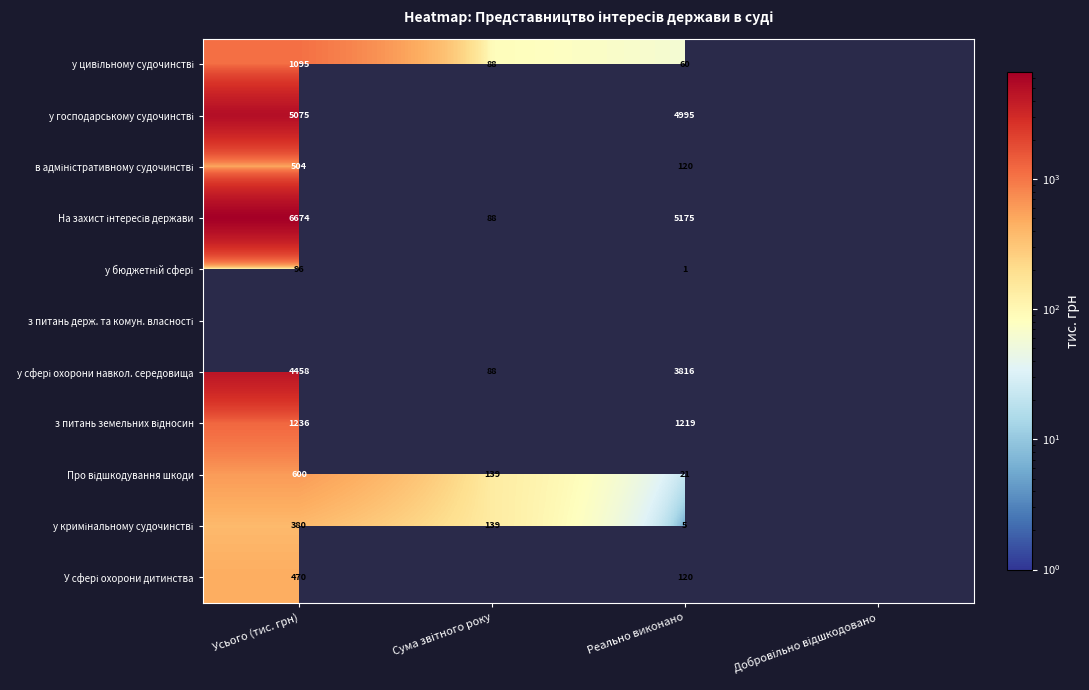

What is the minimum value for у бюджетній сфері?

1.0